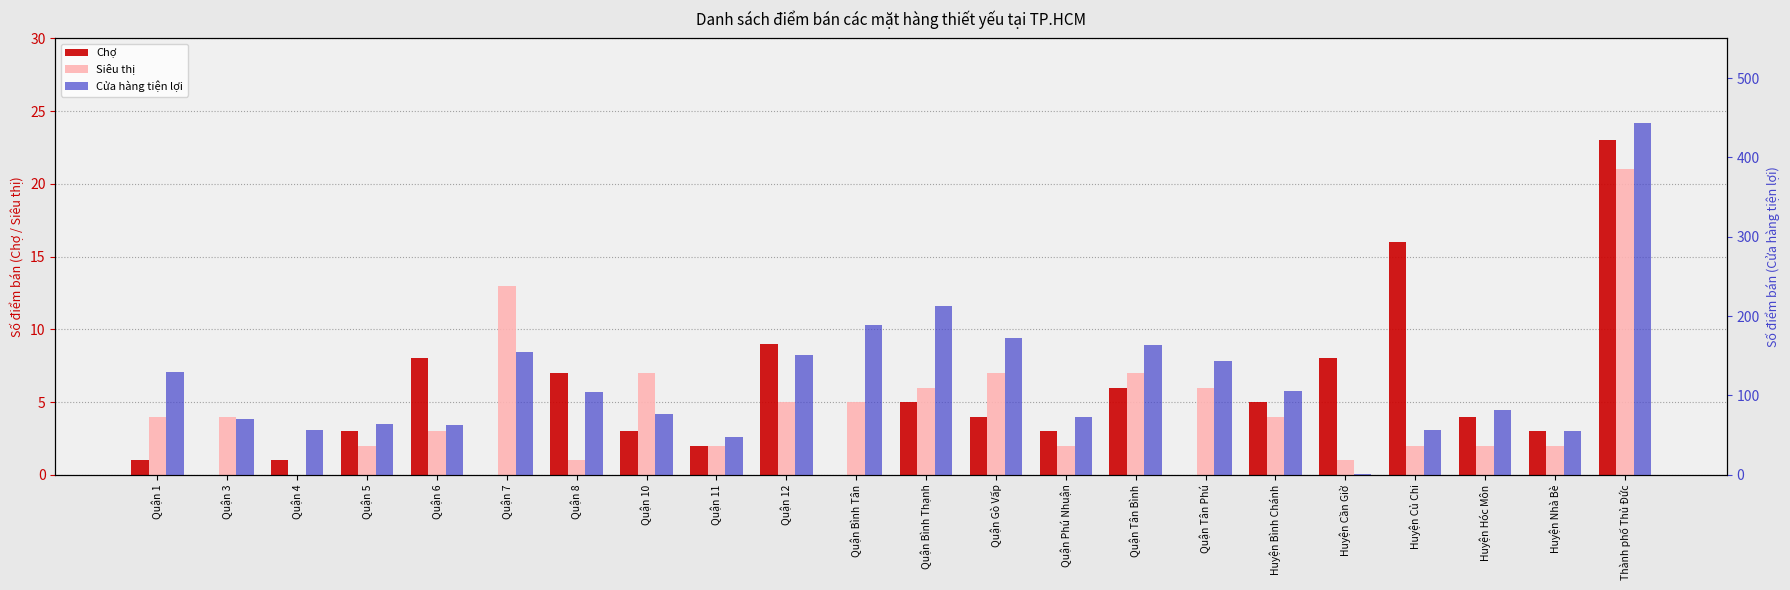

Which category has the highest value in the Siêu thị series?

Thành phố Thủ Đức